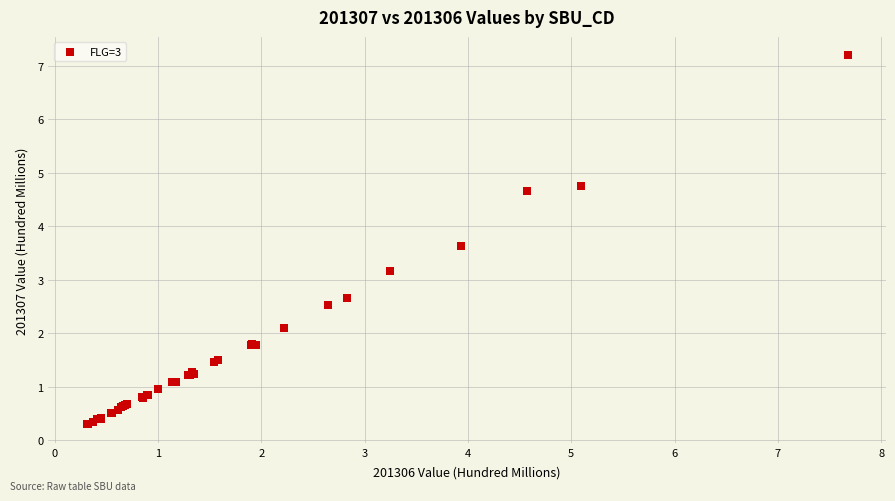

What Y value in the scatter plot is closest to 3?

3.2